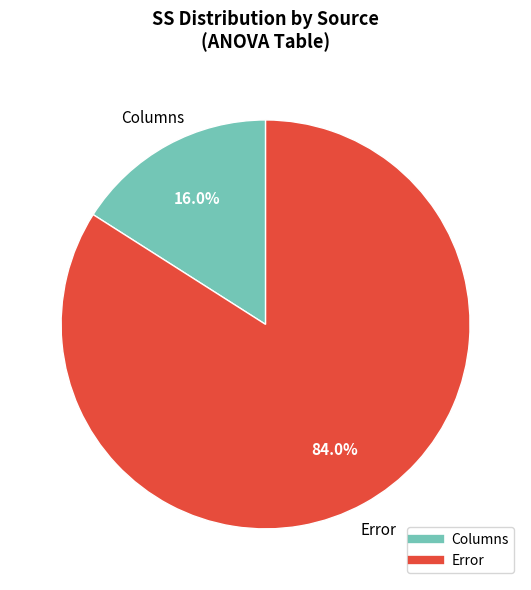

True or false: Error accounts for 84% of the total.

True